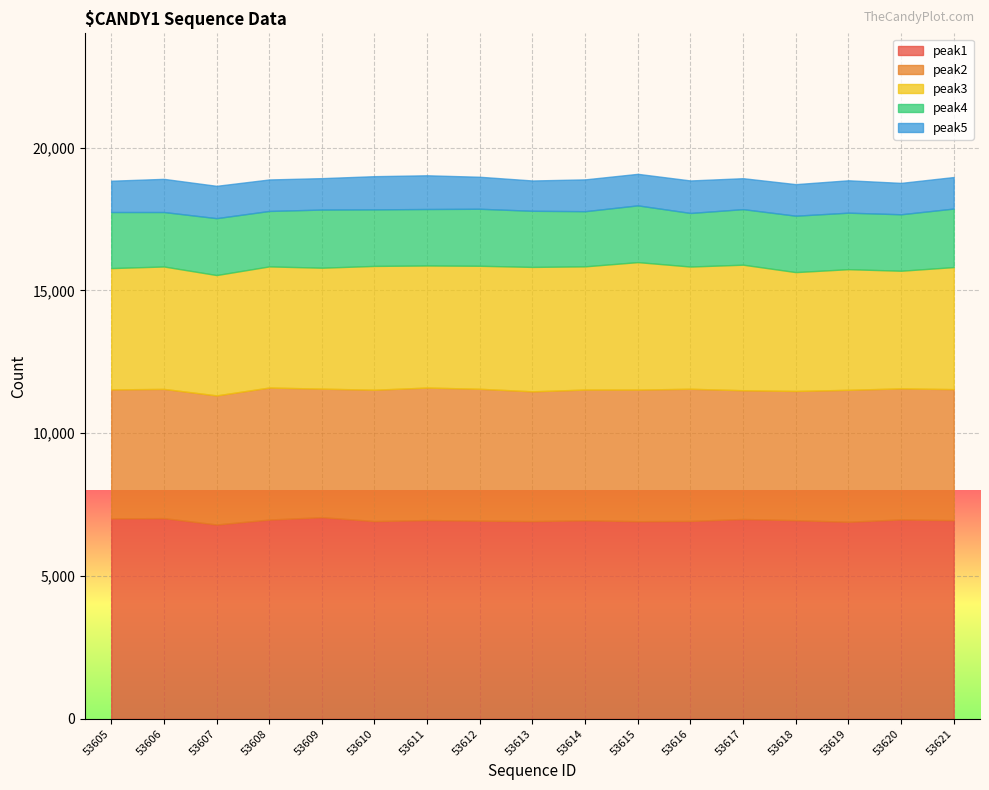

True or false: peak5 has a value of 1061 at 53613.

True